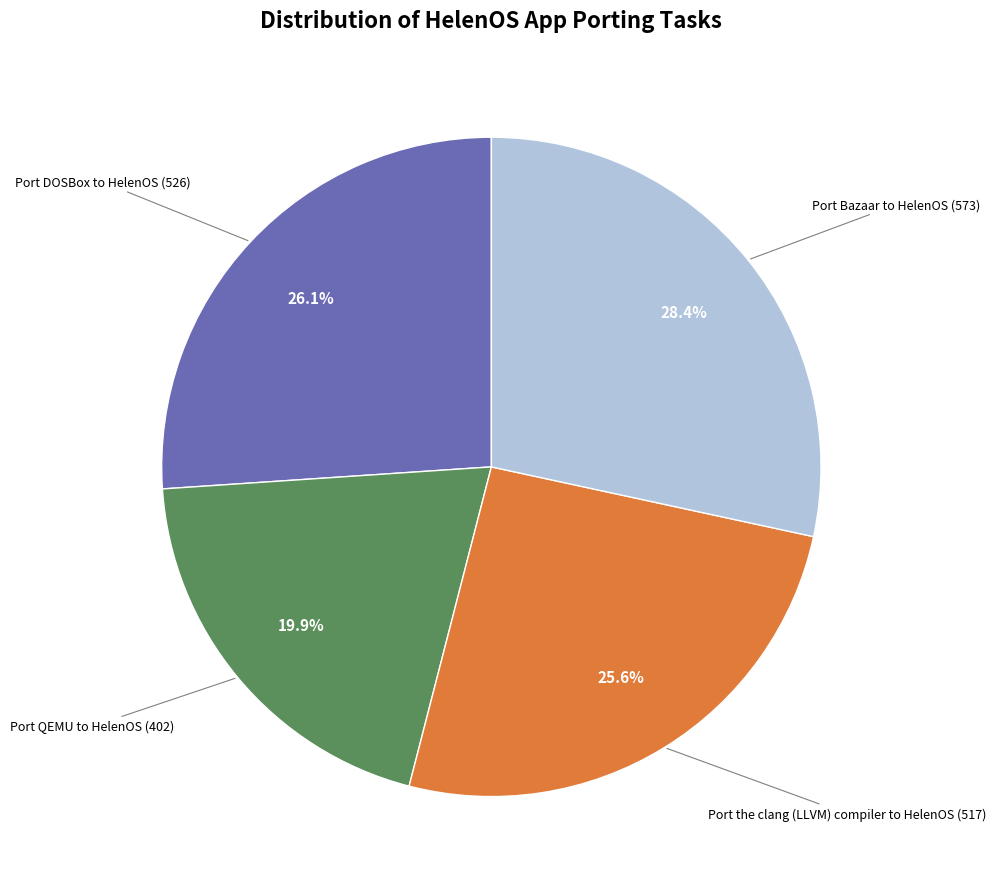

Count the number of slices in the pie.

4